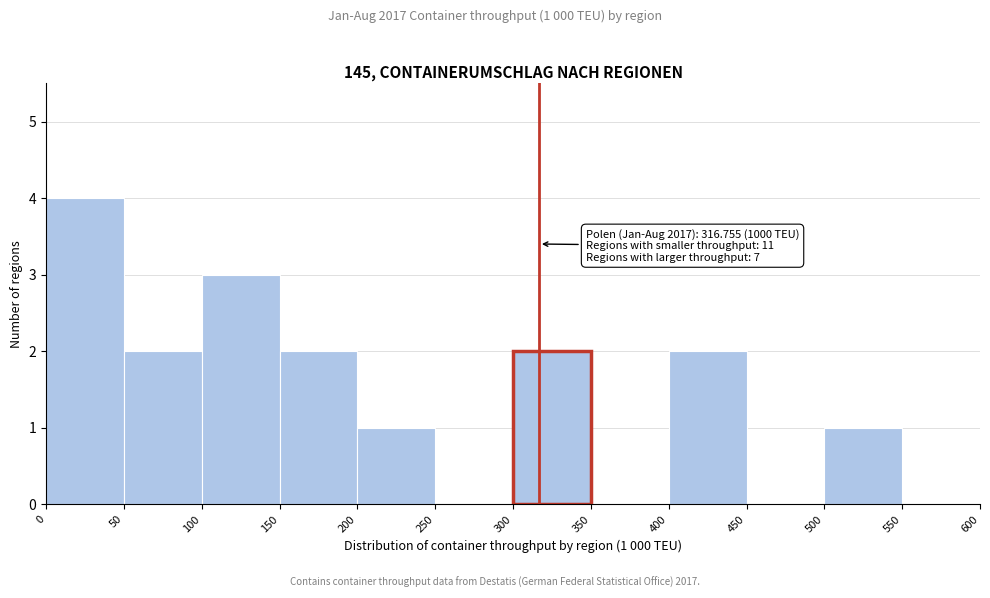

Over which range of the x-axis is the bar tallest?

0 to 50